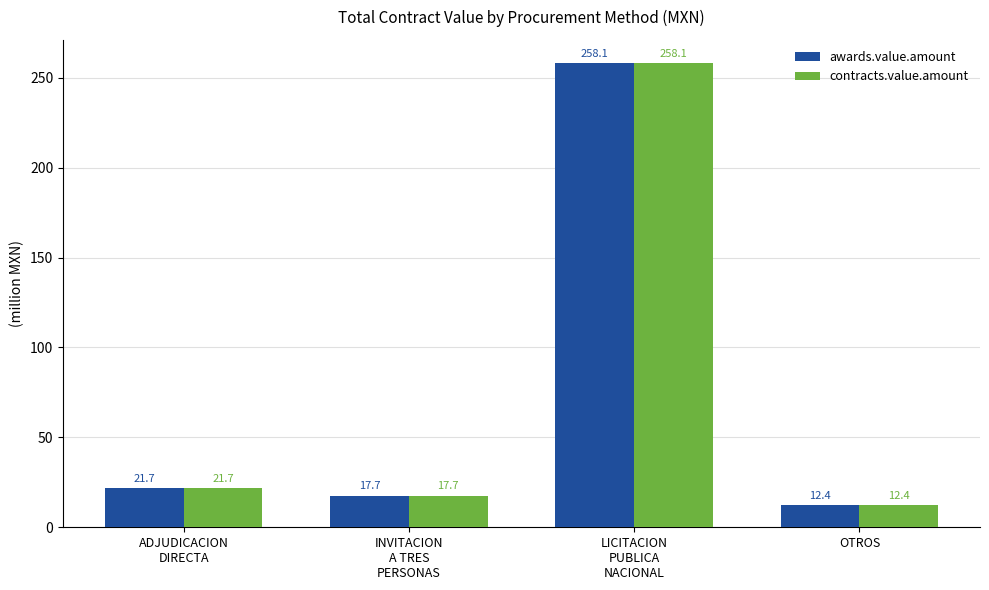

Is the value of awards.value.amount at OTROS greater than the value of contracts.value.amount at INVITACION
A TRES
PERSONAS?

No